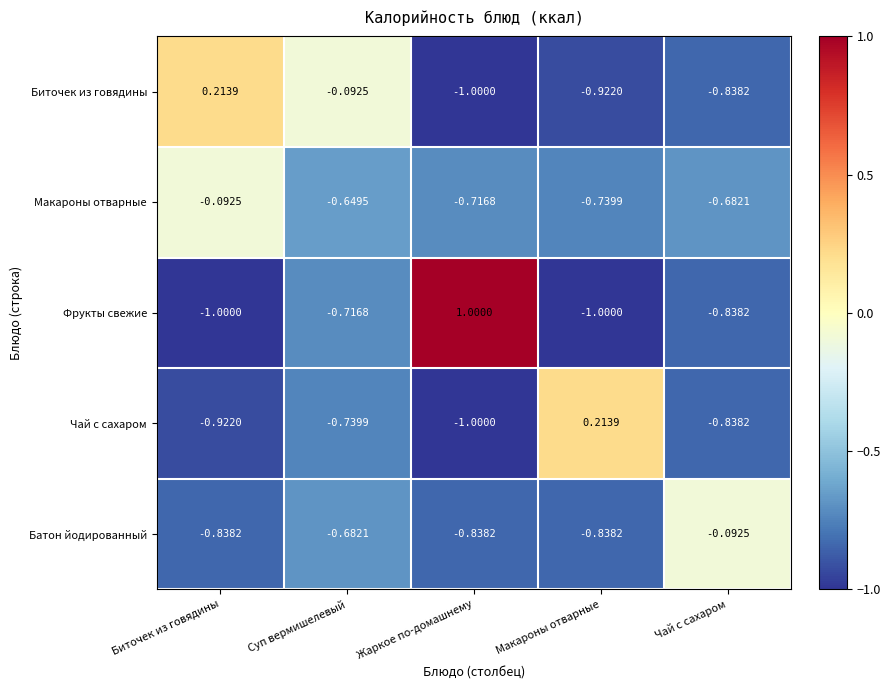

Rank the series at Макароны отварные from lowest to highest value.

Фрукты свежие, Биточек из говядины, Батон йодированный, Макароны отварные, Чай с сахаром